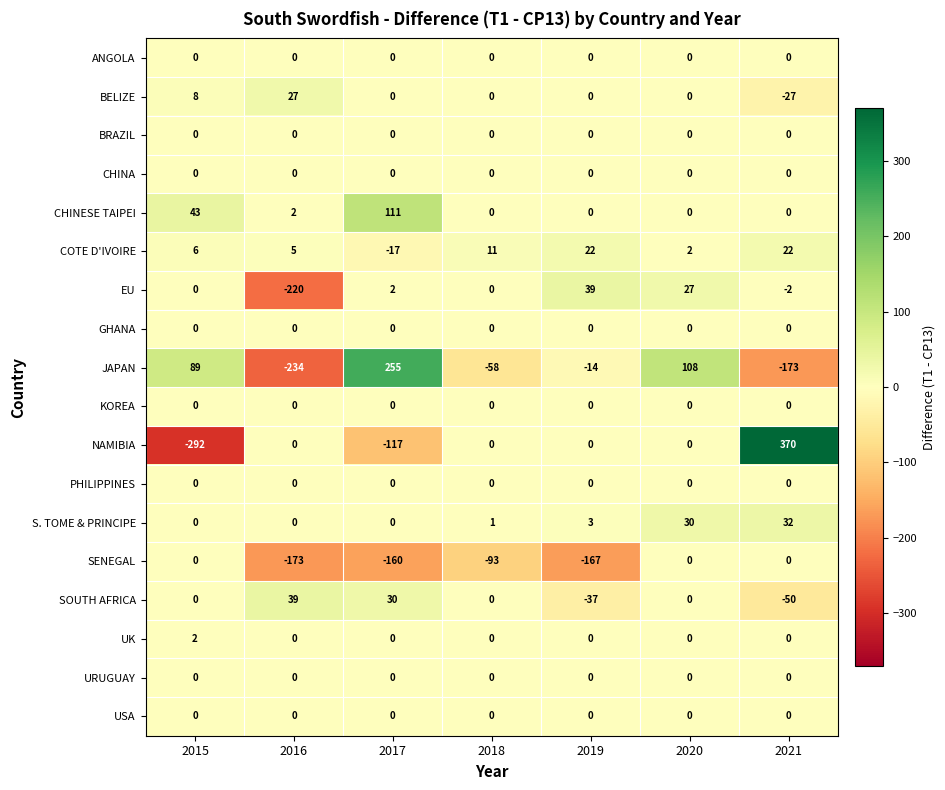

What is the difference between the highest and lowest values at 2018?

104